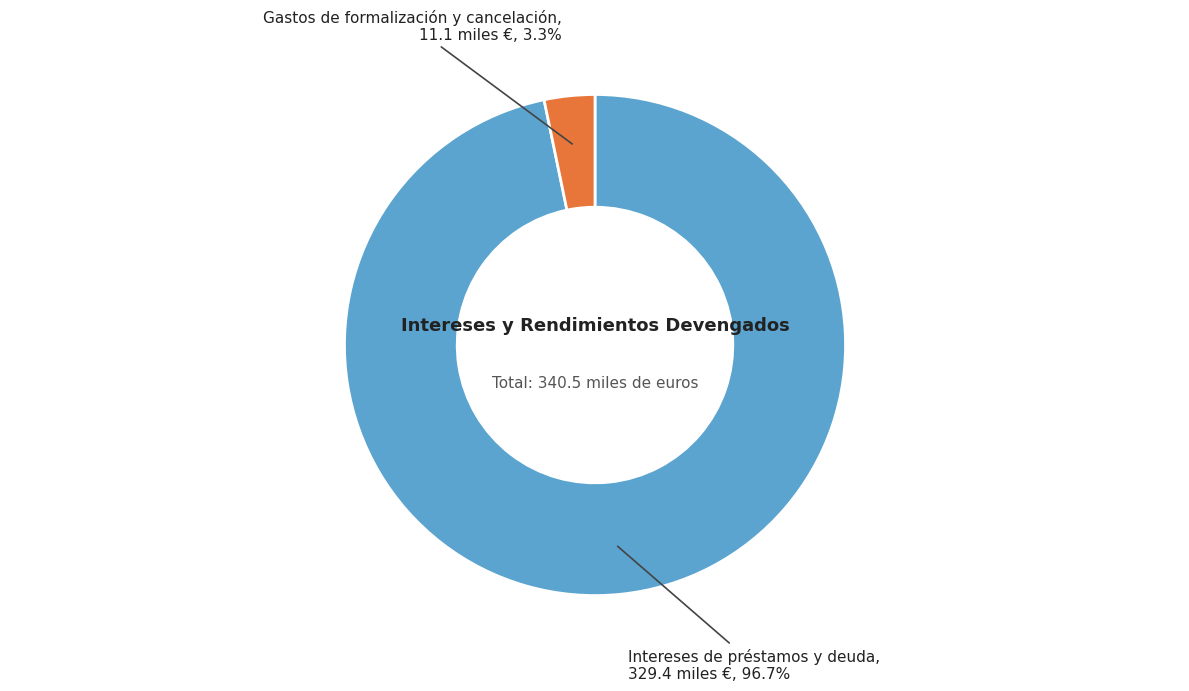

Does any single category account for the majority?

Yes